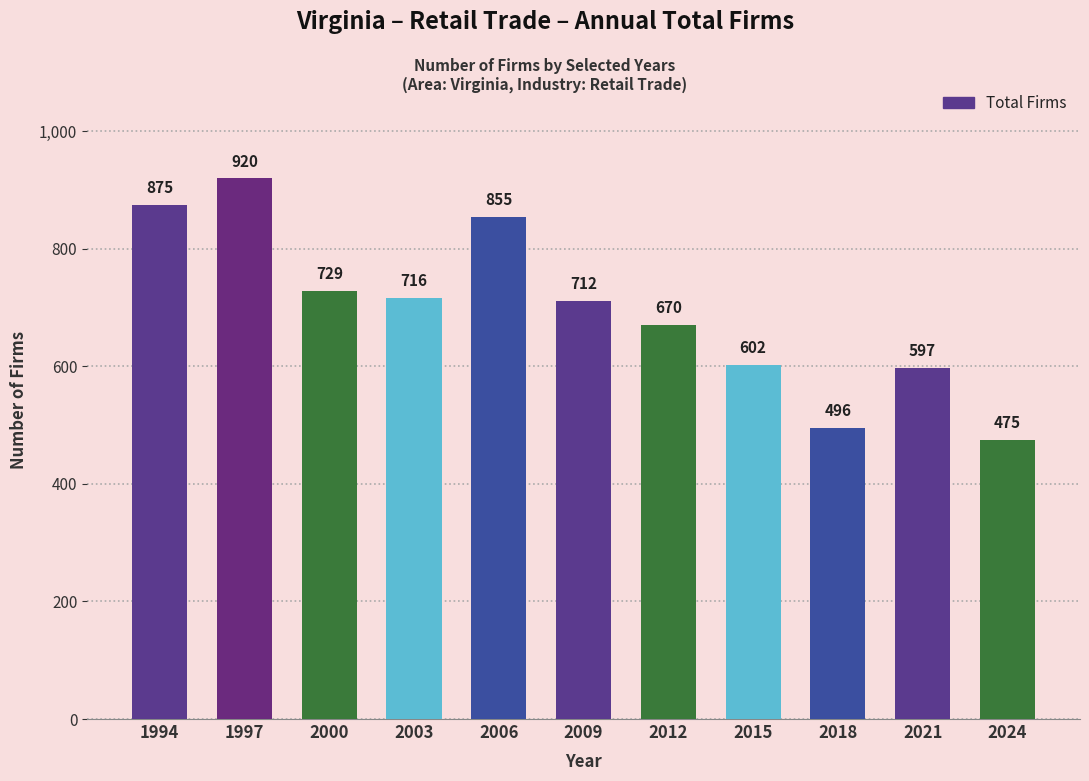

At which label does the data first exceed 712?

1994